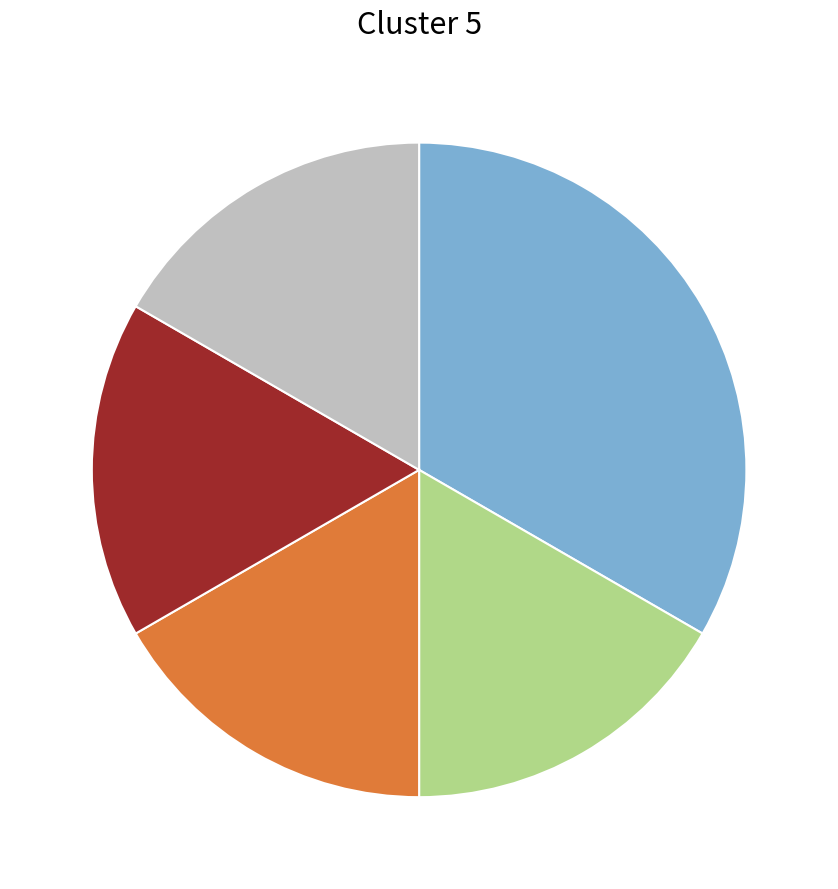

Is there any slice that represents more than half of the pie?

No